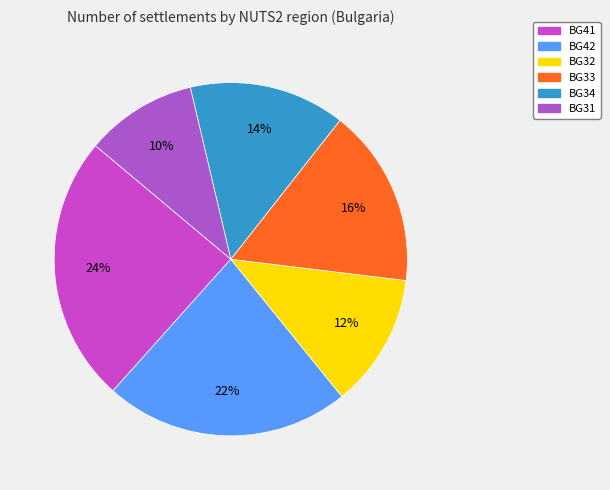

Does any single category account for the majority?

No